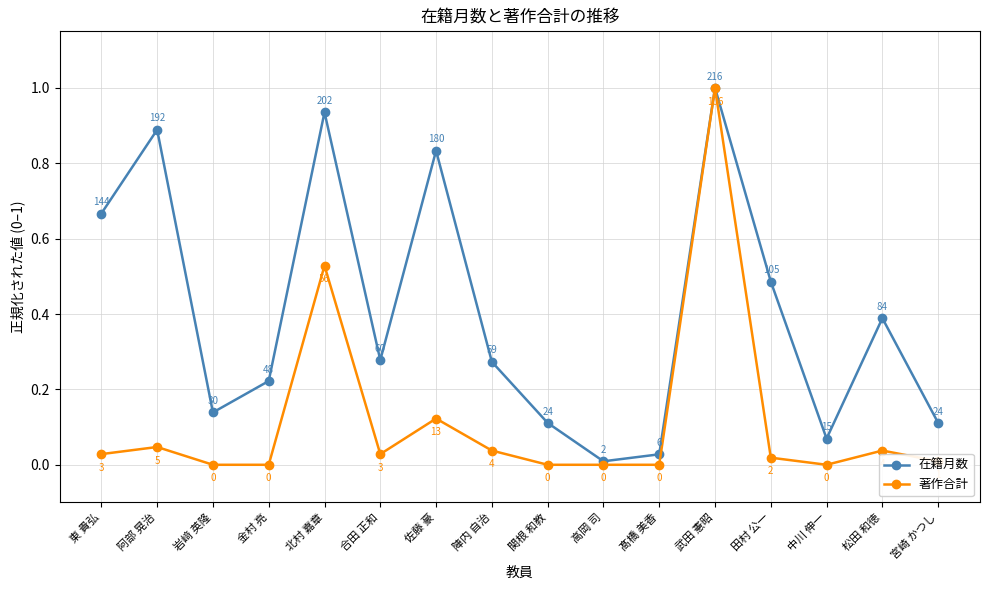

What is the label of the 1st point from the left?

東 貴弘